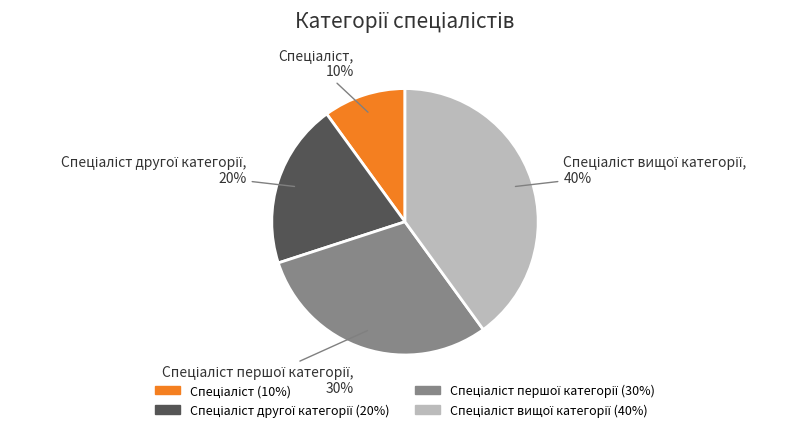

Is there any slice that represents more than half of the pie?

No